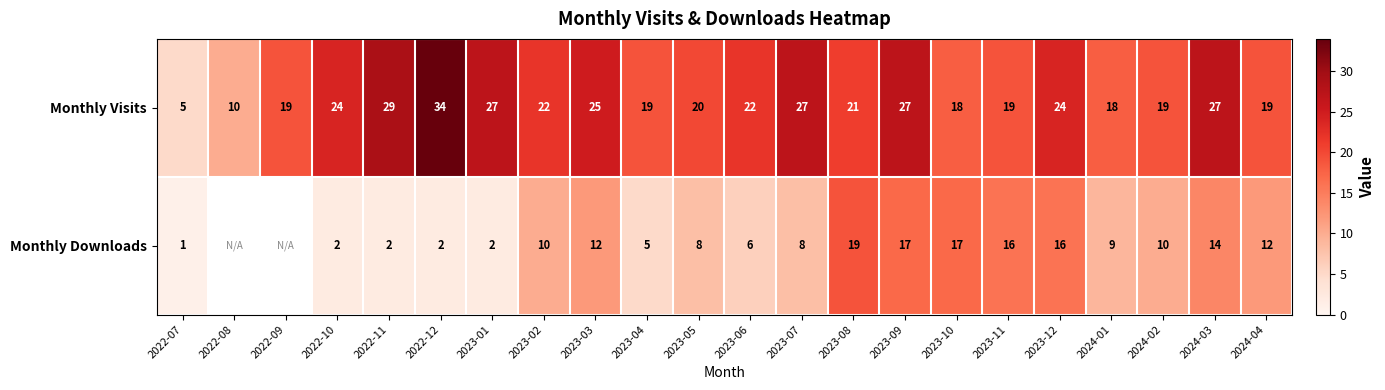

Rank the series at 2023-05 from lowest to highest value.

Monthly Downloads, Monthly Visits